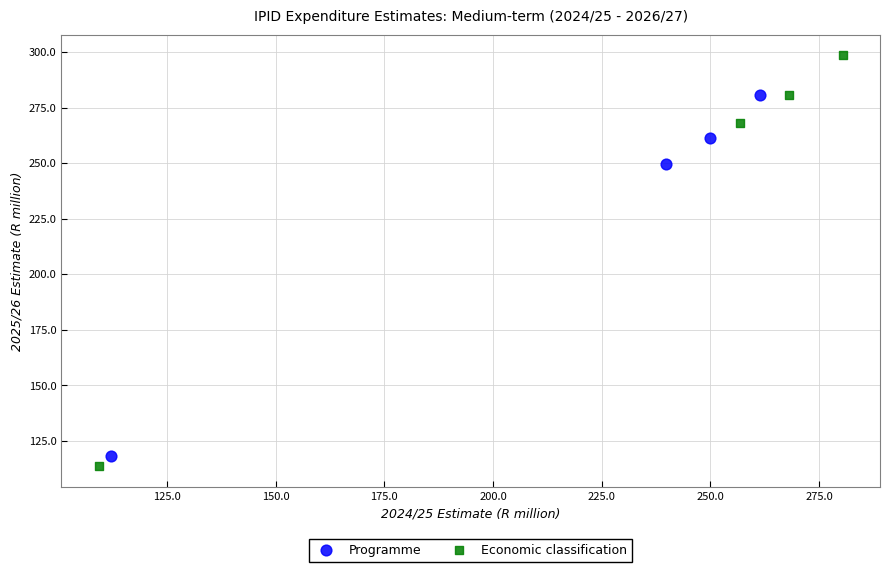

Which series contains the lowest Y value?

Economic classification